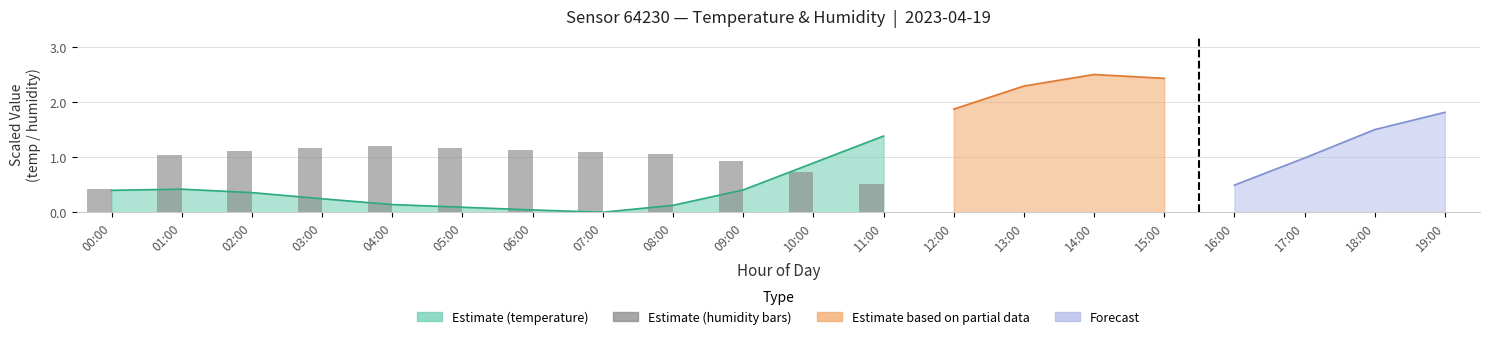

How many bars are there in total?

12